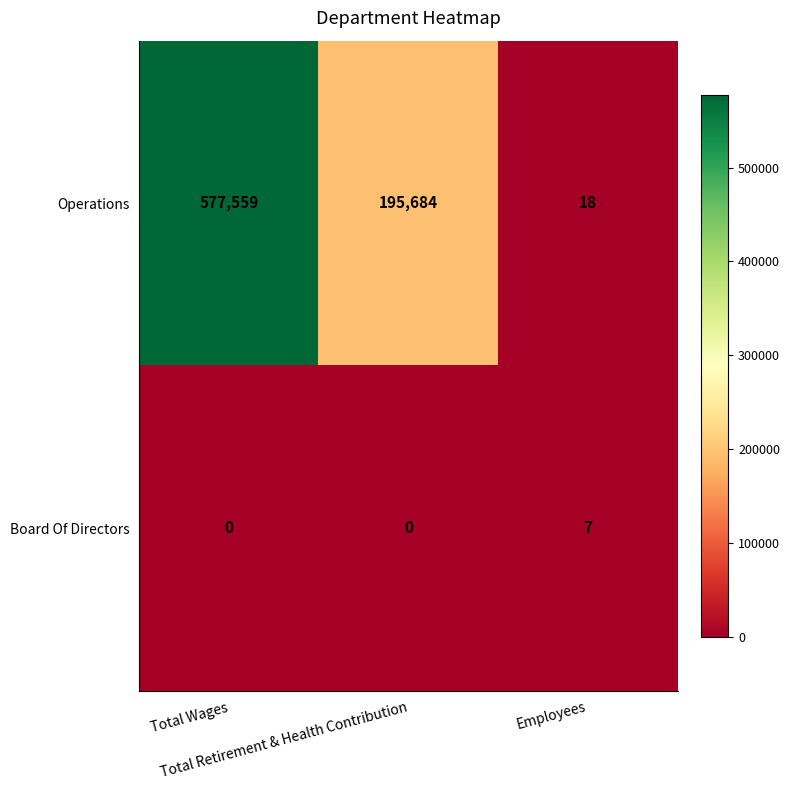

Rank the series by their maximum value, from highest to lowest.

Operations, Board Of Directors